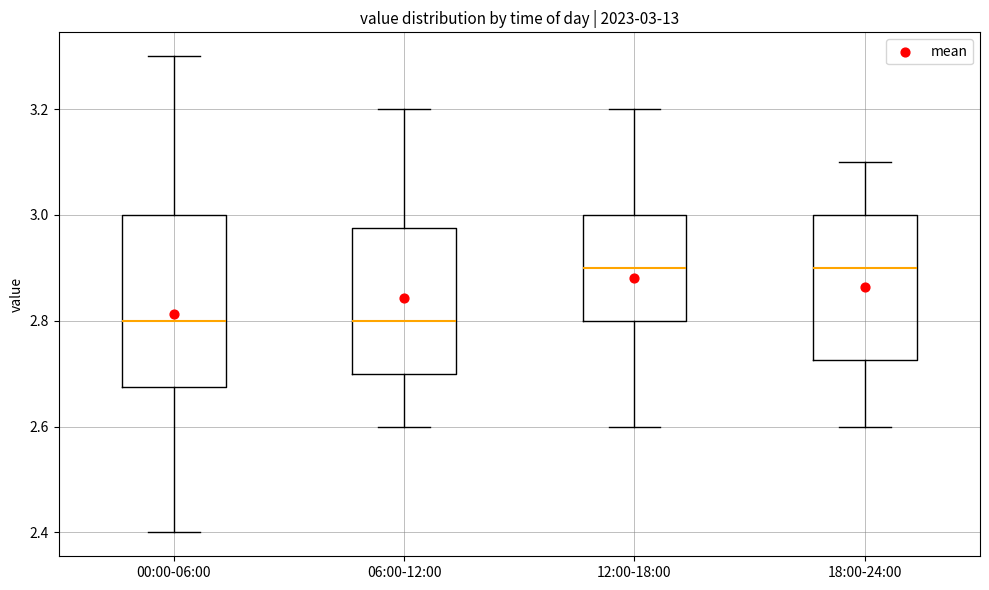

Which box is the tallest, from its lower edge to its upper edge?

00:00-06:00